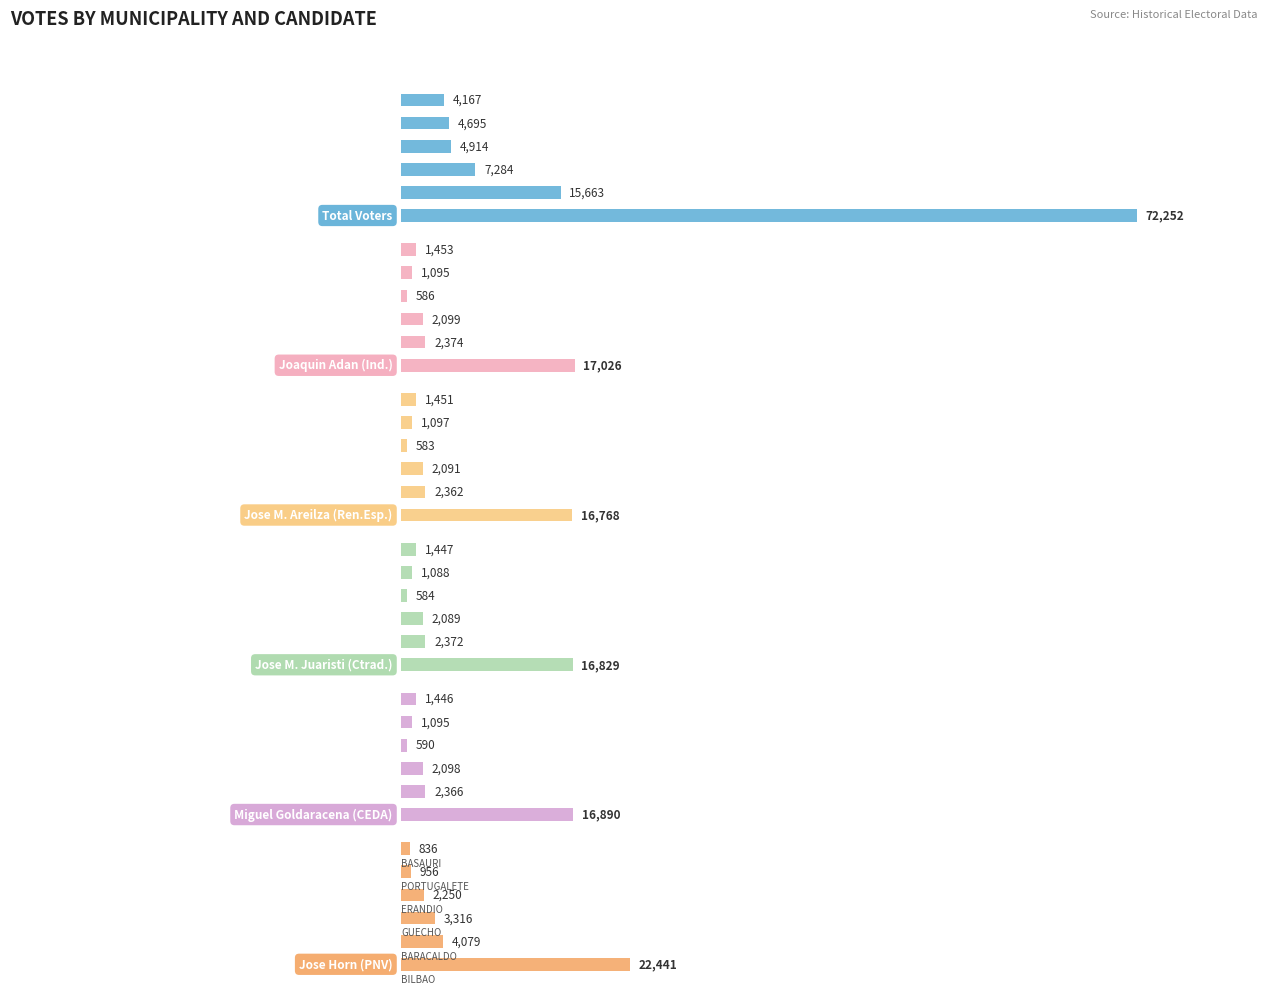

Are the bars horizontal?

Yes